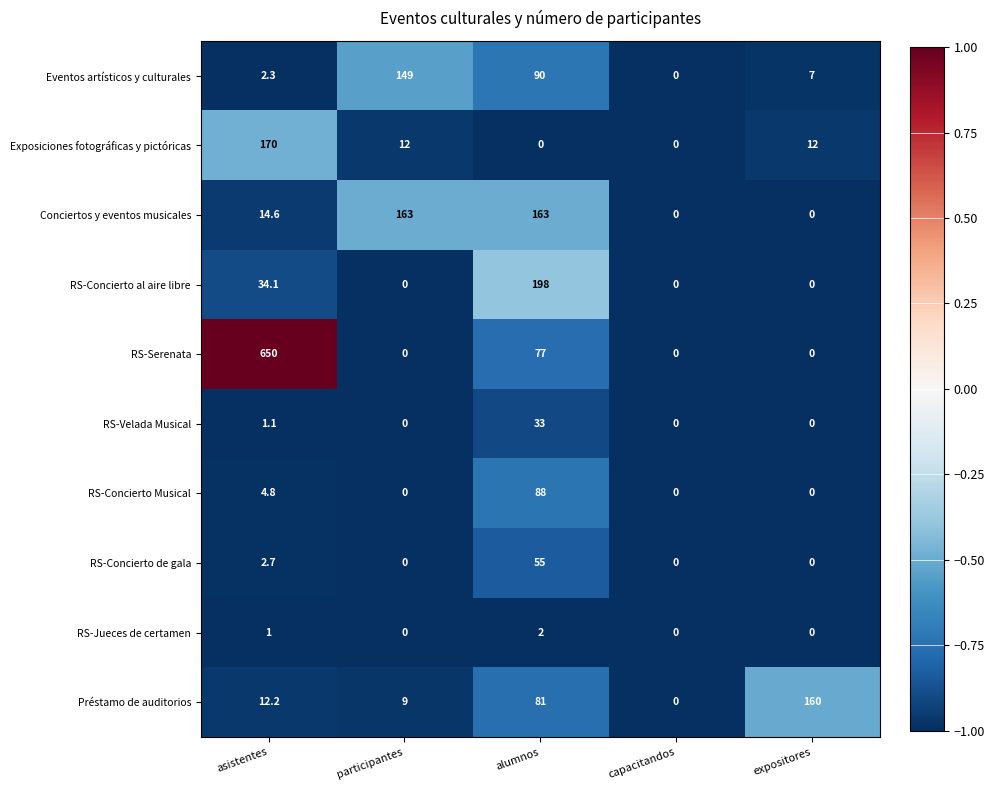

The value of RS-Concierto de gala at expositores is -16.7. True or false?

False